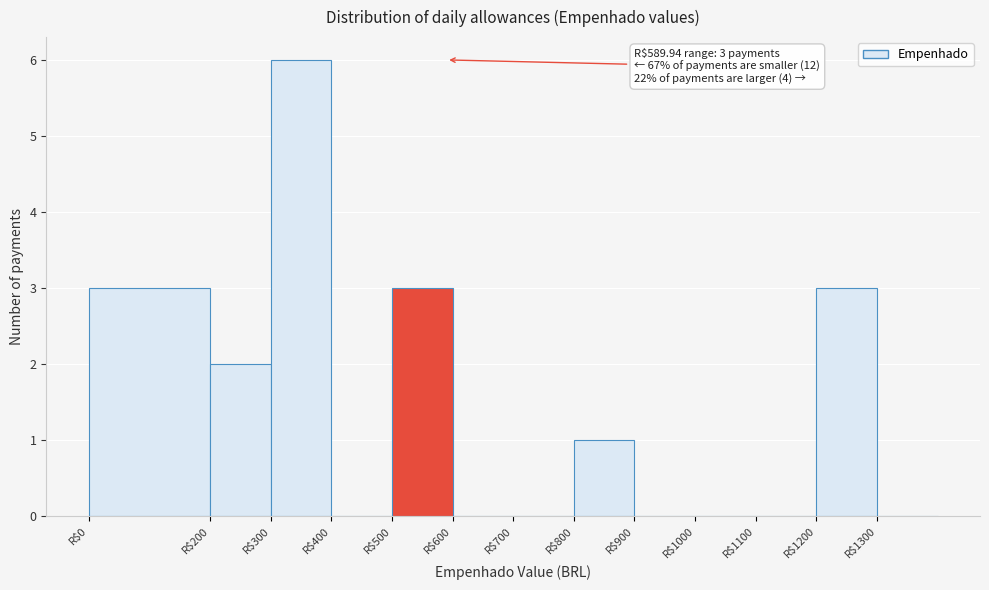

Which range on the x-axis has the tallest bar?

300 to 400